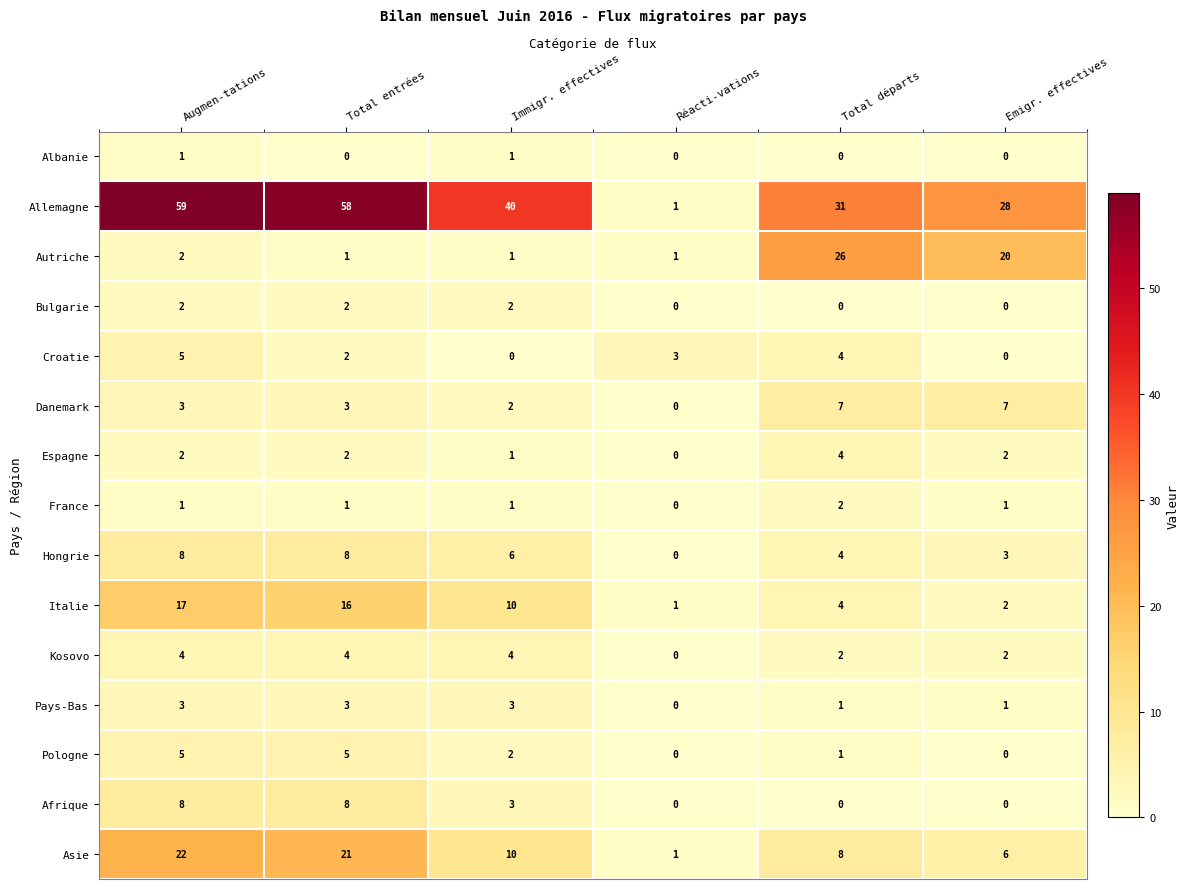

What is the average value of the Asie series?

11